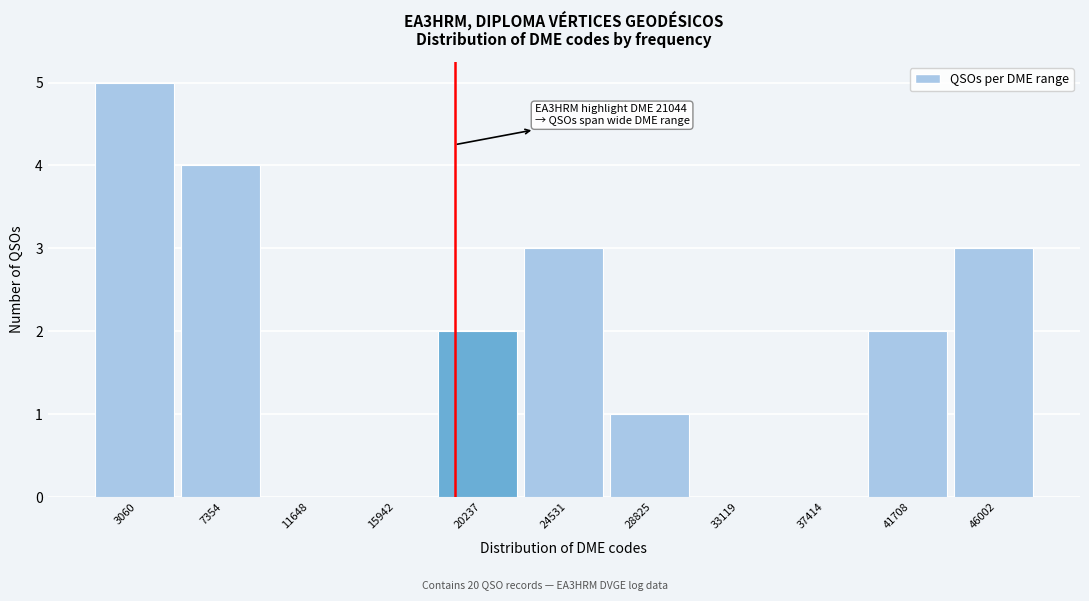

Reading right to left, extract all data points from this chart.

46002=3	41708=2	37414=0	33119=0	28825=1	24531=3	20237=2	15942=0	11648=0	7354=4	3060=5